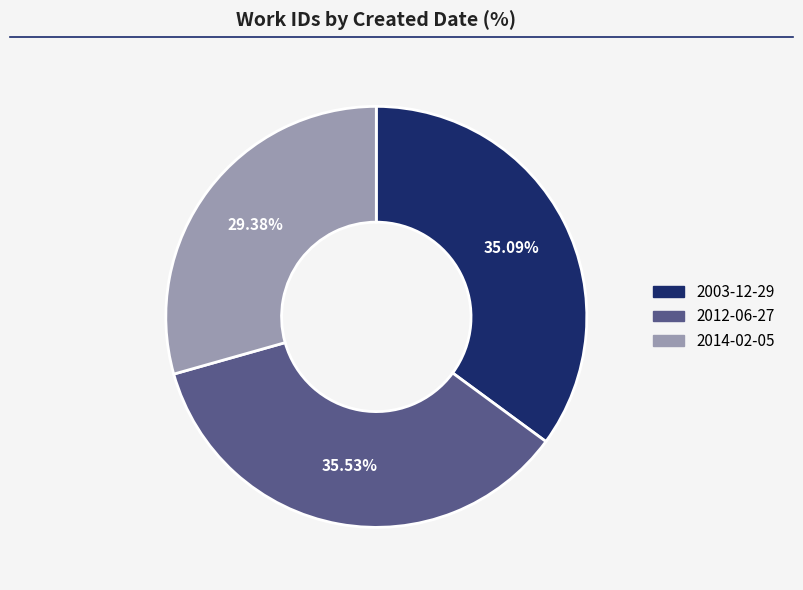

To the nearest percent, what portion does 2014-02-05 represent?

29%